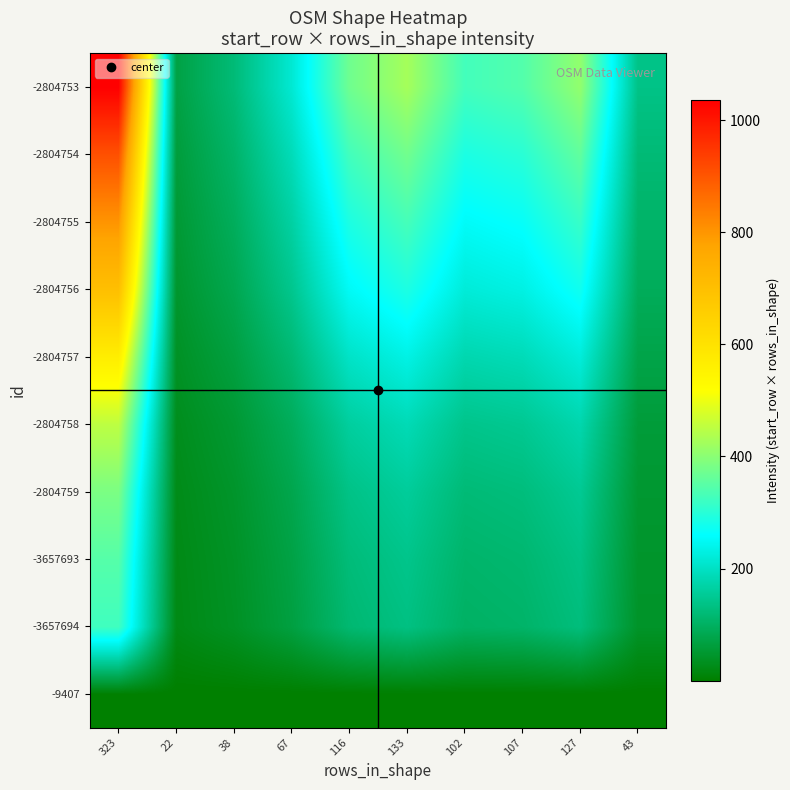

What is the difference between the highest and lowest values at 102?

326.8